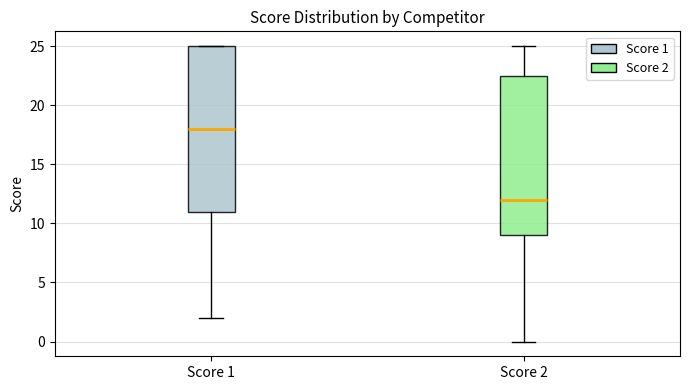

Where does the upper whisker of the box for Score 2 end on the y-axis? The values are not printed on the chart, so give them approximately, as read against the axis.

25.0